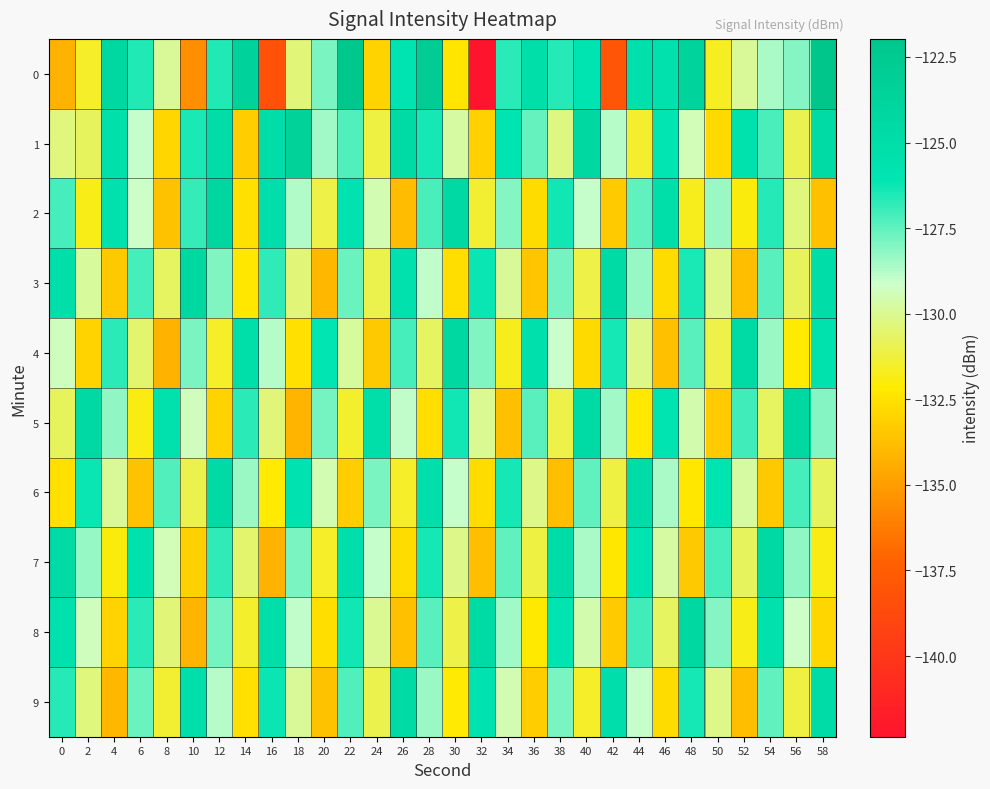

List the series in order of their peak value, highest first.

0, 1, 2, 4, 3, 5, 8, 7, 6, 9